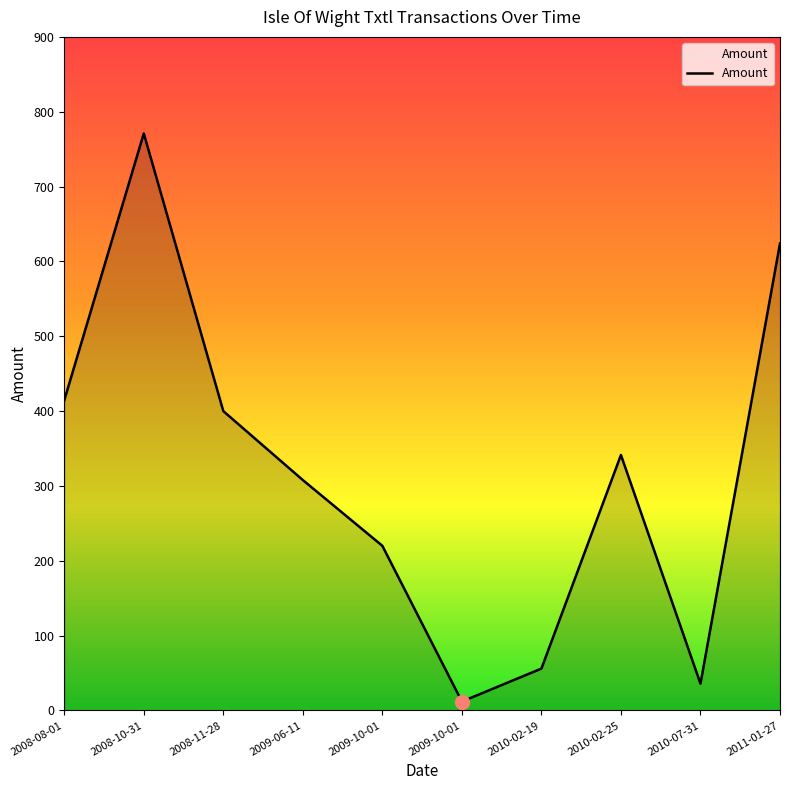

True or false: there are more than 1 points higher than both neighbors.

True